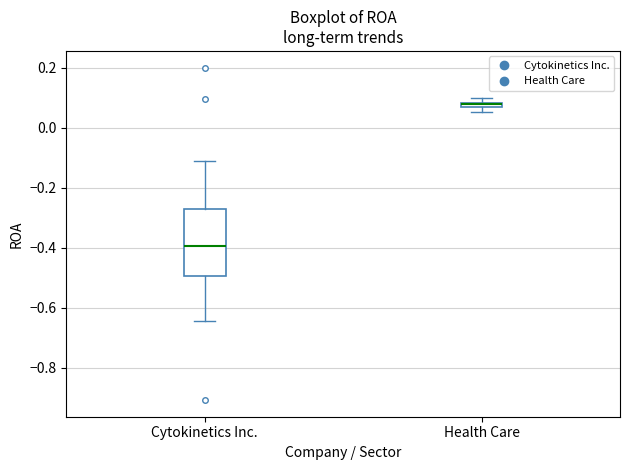

Where is the lower edge of the box for Health Care on the y-axis? The values are not printed on the chart, so give them approximately, as read against the axis.

0.06